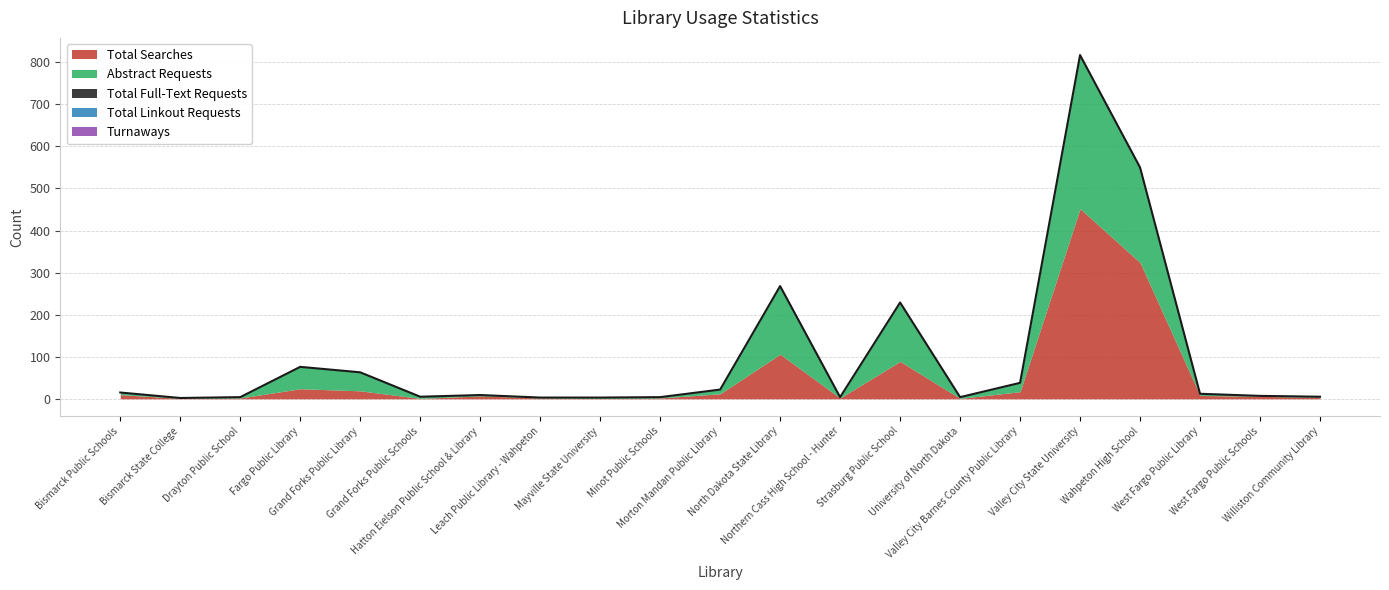

What is the highest value of the Total Searches series?

452